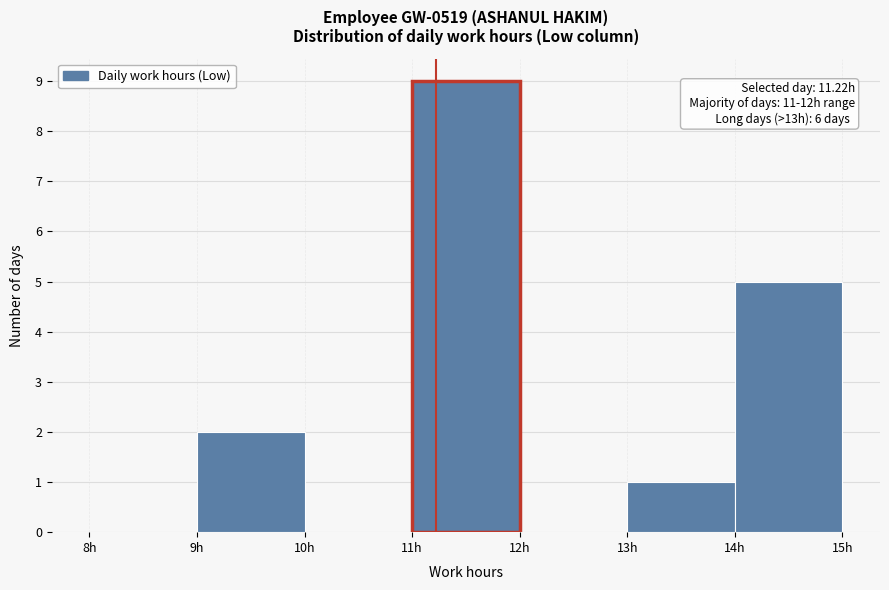

Which range on the x-axis has the tallest bar?

11 to 12